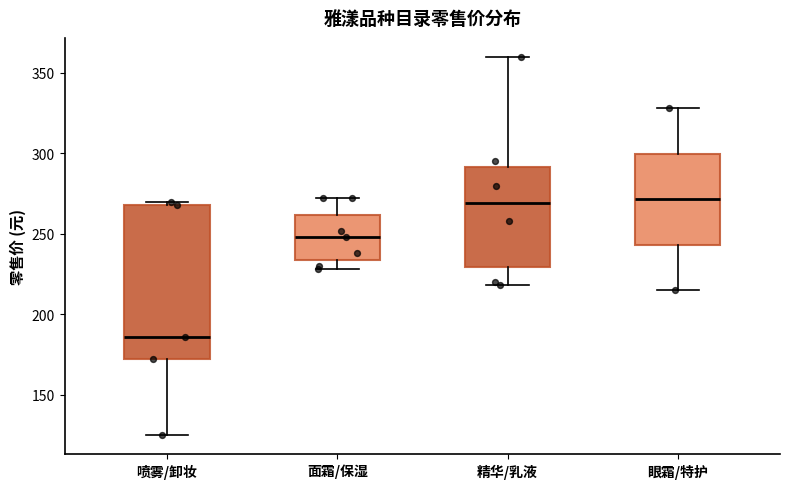

Reading left to right, transcribe this box plot: for each box, give where its median line is, the range the box spans, and where its two whiskers end, as read against the y-axis. The values are not printed on the chart, so give them approximately, as read against the axis.

喷雾/卸妆: median 185, box 170 to 270, whiskers 125 to 270 (just above the box's upper edge)
面霜/保湿: median 250, box 235 to 260, whiskers 230 to 270
精华/乳液: median 270, box 230 to 290, whiskers 220 to 360
眼霜/特护: median 270, box 245 to 300, whiskers 215 to 330